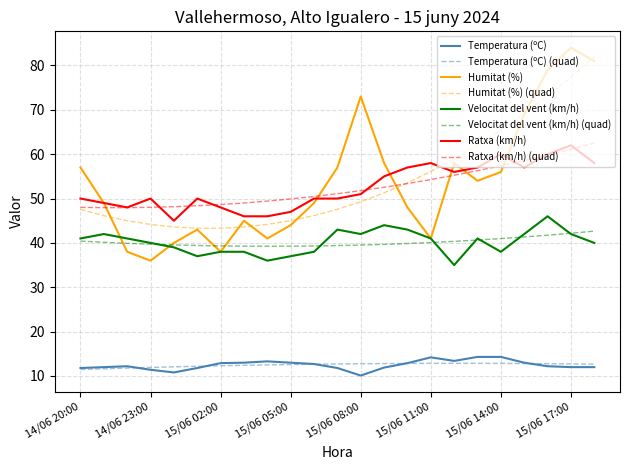

True or false: Humitat (%) has more than 2 interior local peaks.

True